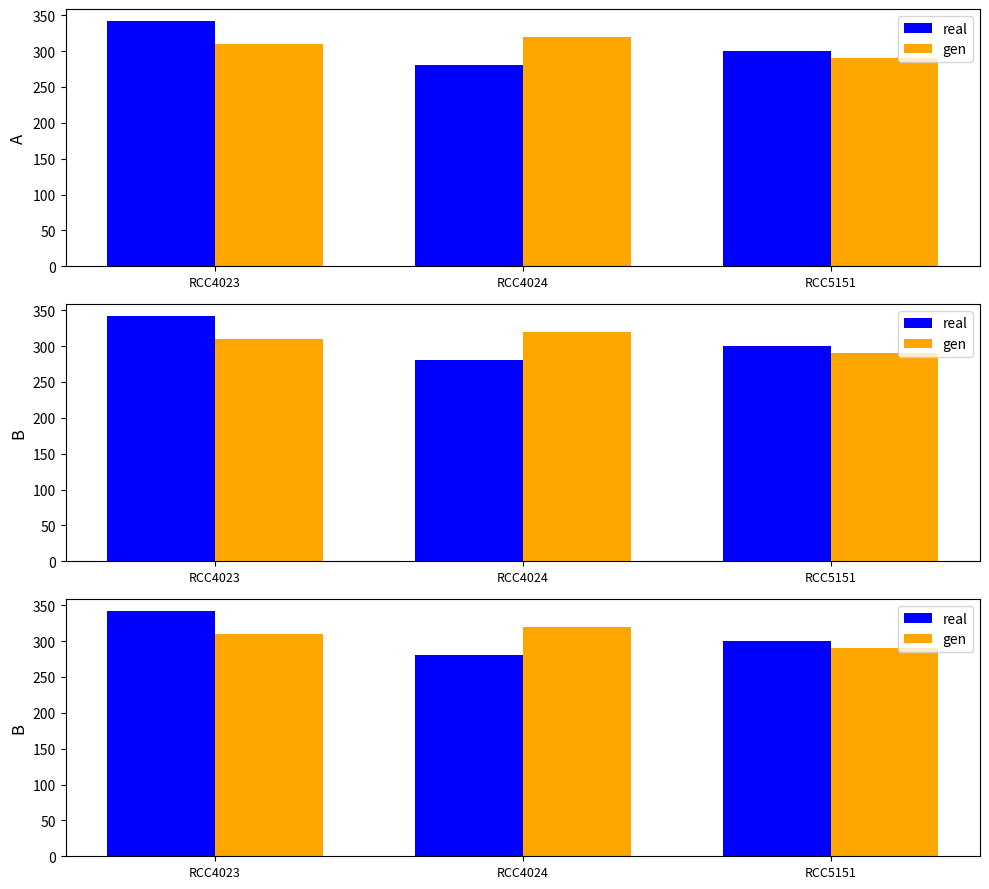

Are the bars horizontal?

No